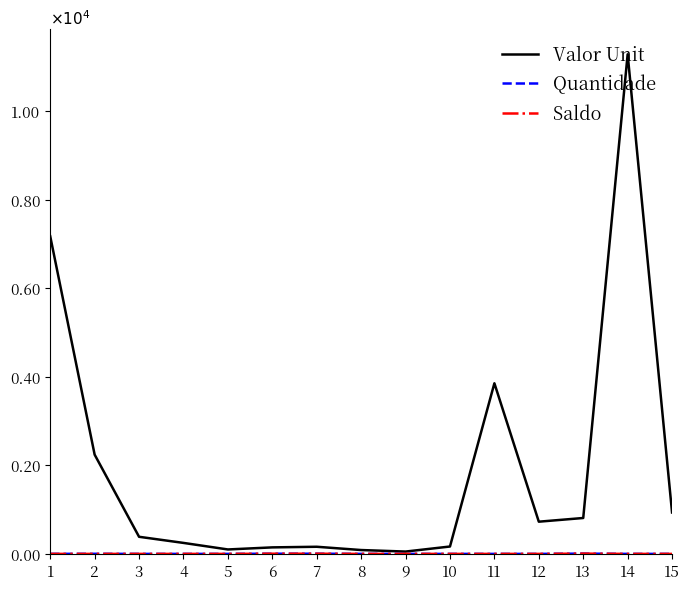

Between 1 and 10, which series saw the biggest shift?

Valor Unit